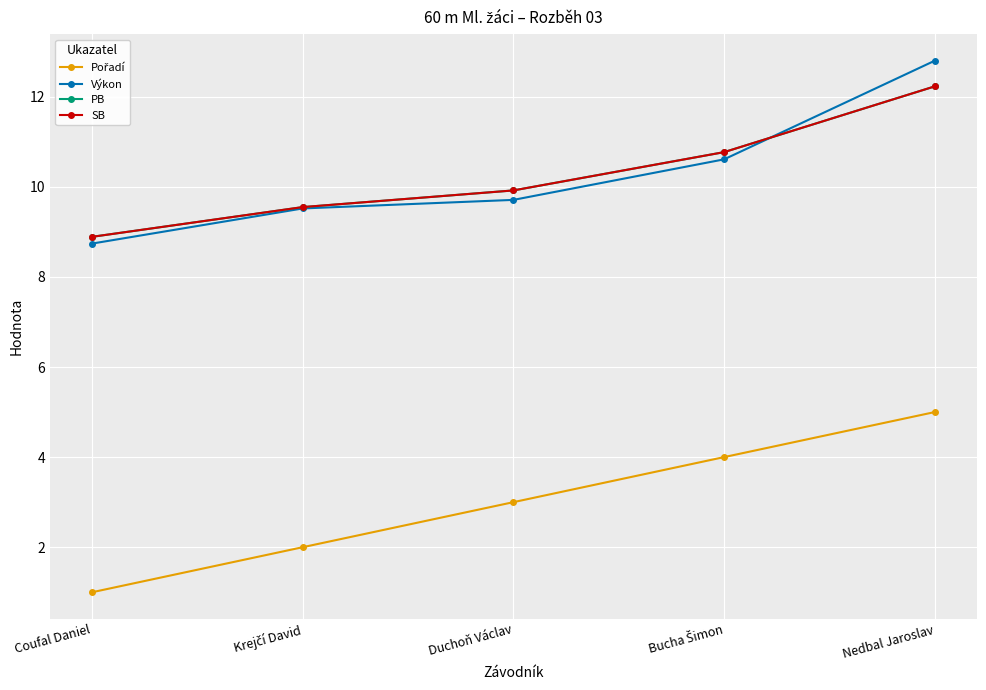

Which series has the largest range (max minus min)?

Výkon